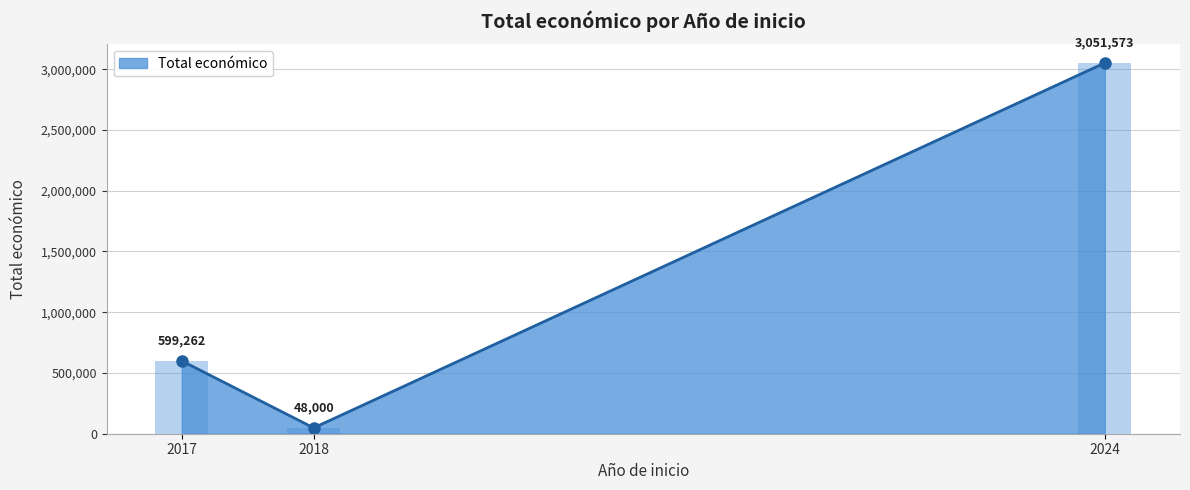

Count the values in the range 48000 to 3051573.

3